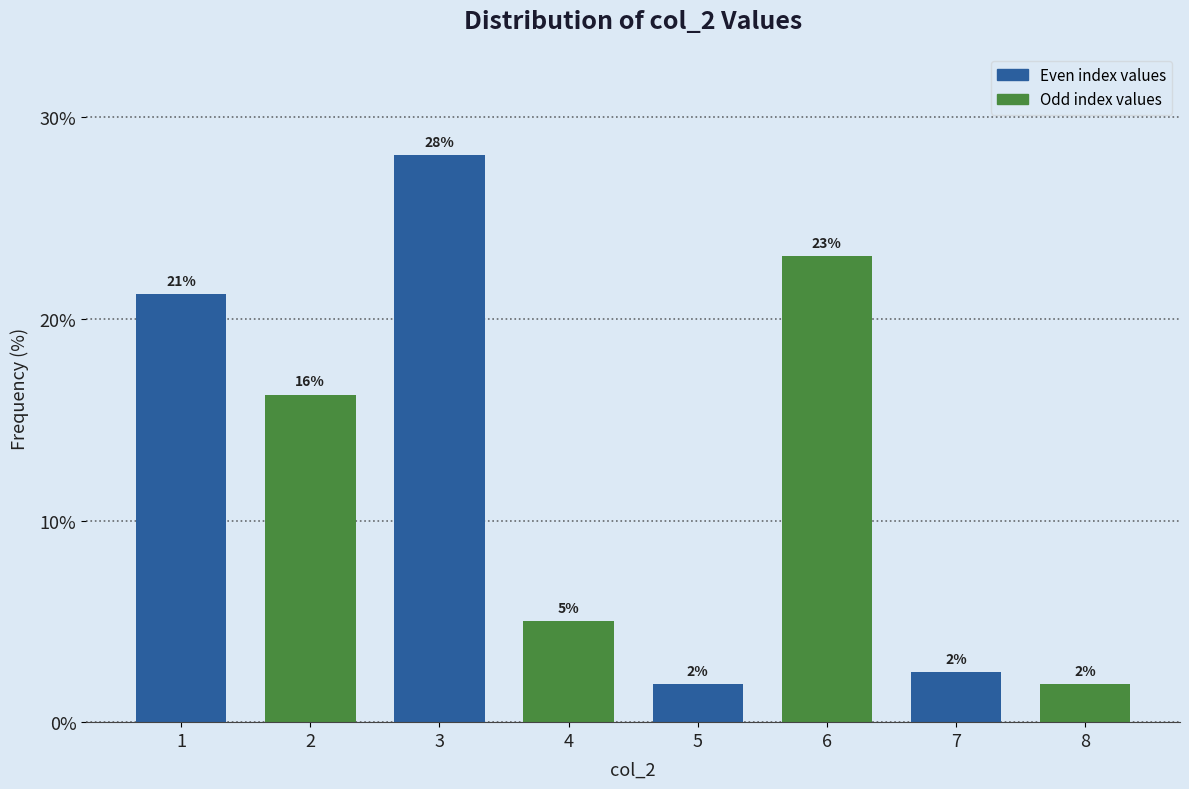

Are the bars horizontal?

No